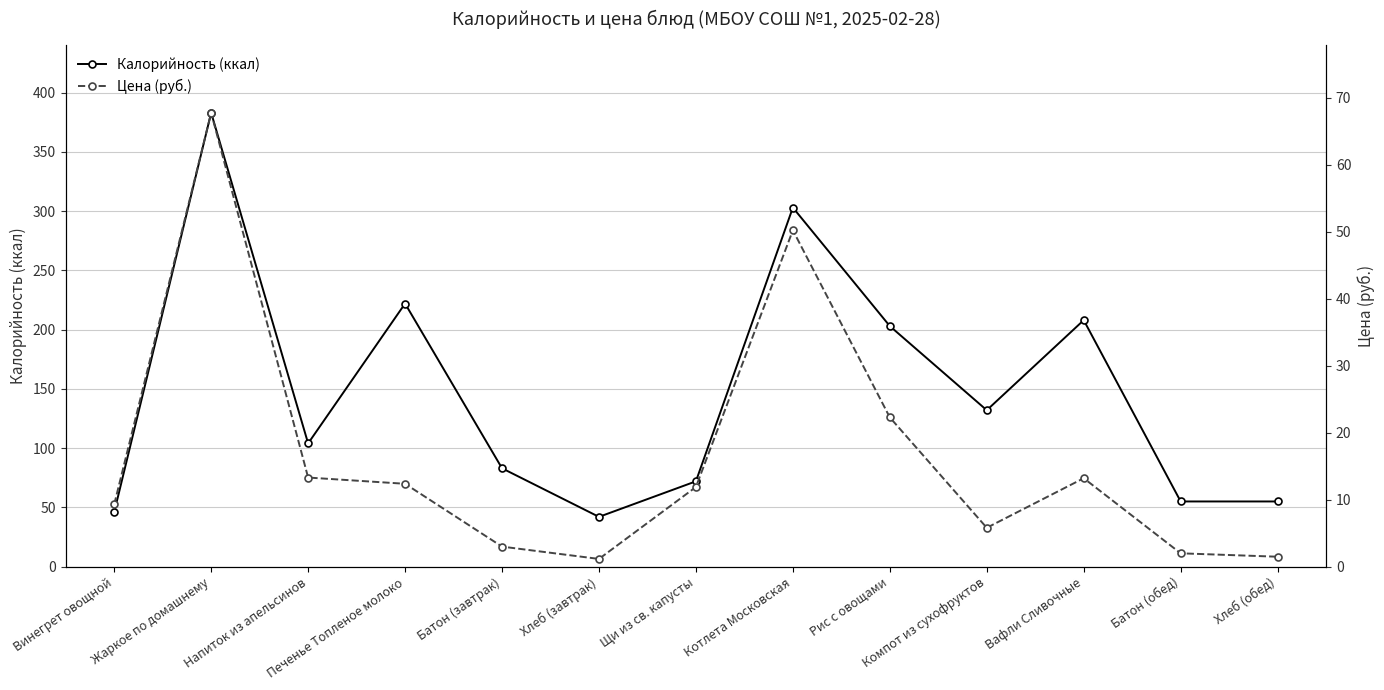

True or false: Калорийность (ккал) has more than 1 points higher than both neighbors.

True